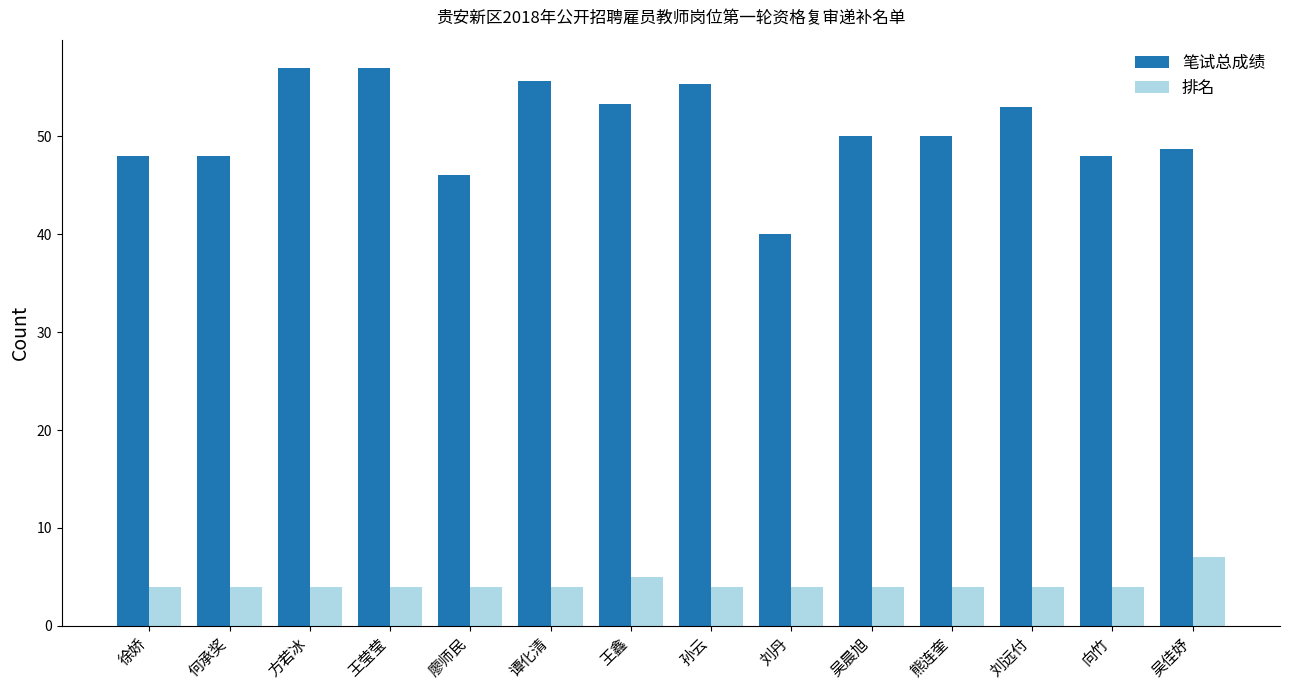

At which label does 排名 reach its peak?

吴佳妤